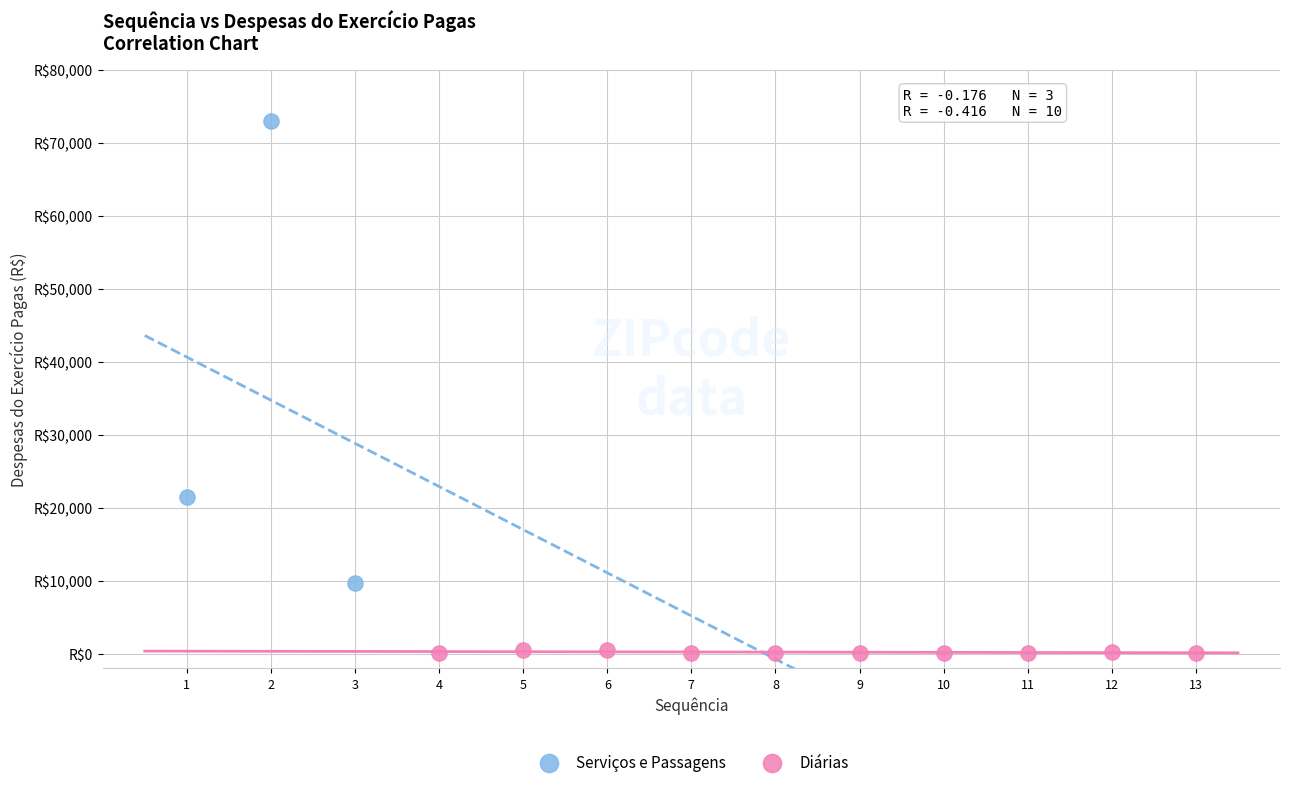

Which series reaches the maximum Y coordinate?

Serviços e Passagens